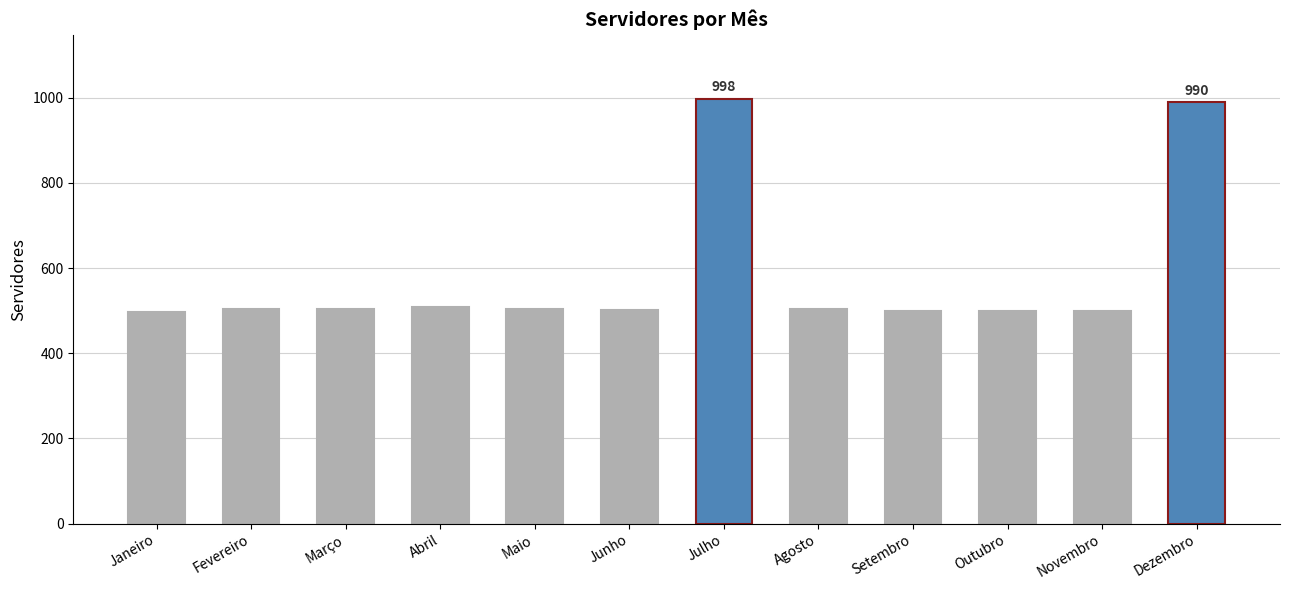

What is the difference between the maximum and minimum values?

501